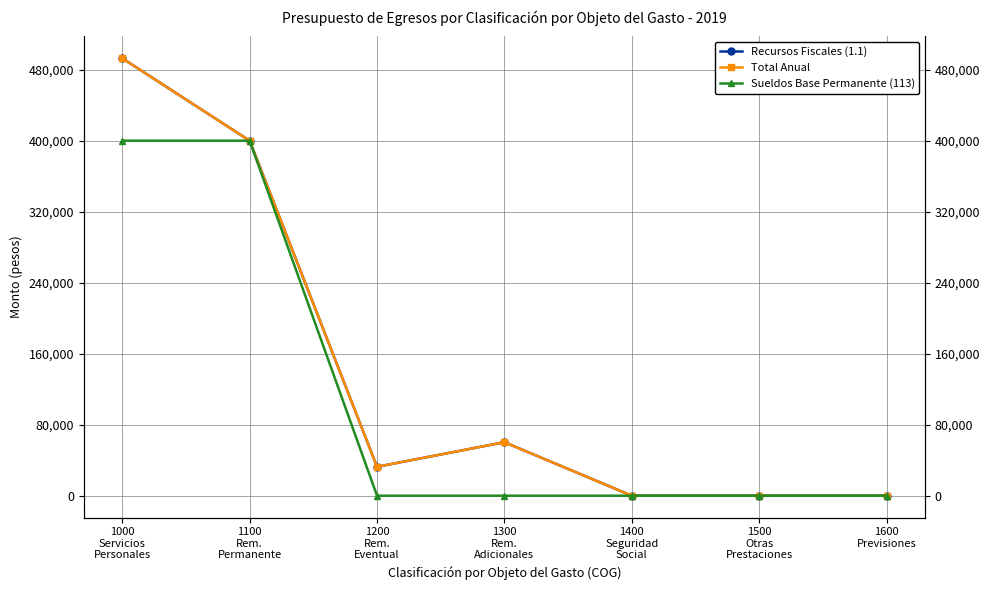

What is the highest value of the Sueldos Base Permanente (113) series?

399954